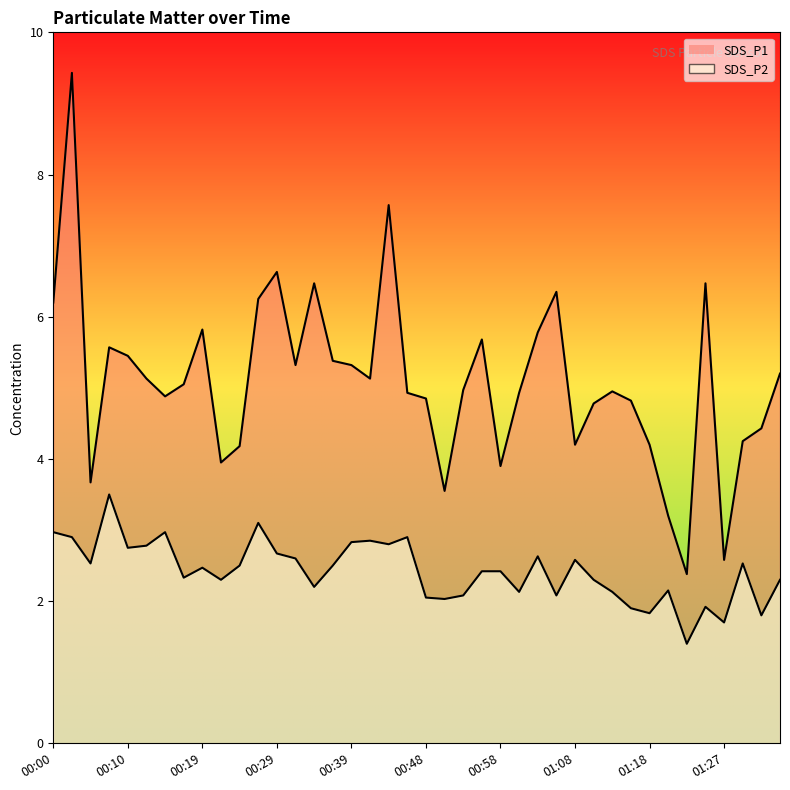

At which category is the sum across all series the highest?

00:02